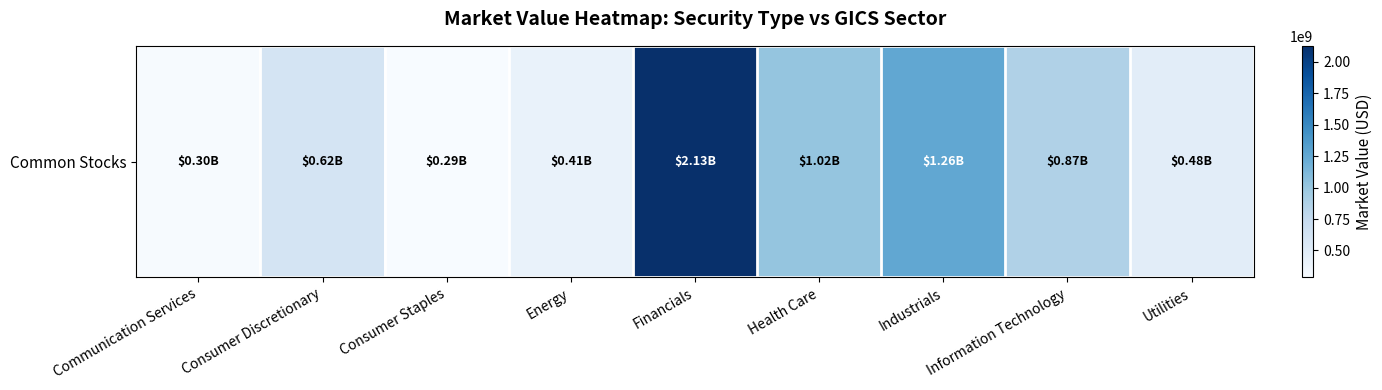

Reading left to right, extract all data points from this chart.

Communication Services=299771798.0	Consumer Discretionary=616445521.7	Consumer Staples=286026920.2	Energy=410109255.1	Financials=2125957558.0	Health Care=1015377490.3	Industrials=1259809016.6	Information Technology=869357245.8	Utilities=476239326.6